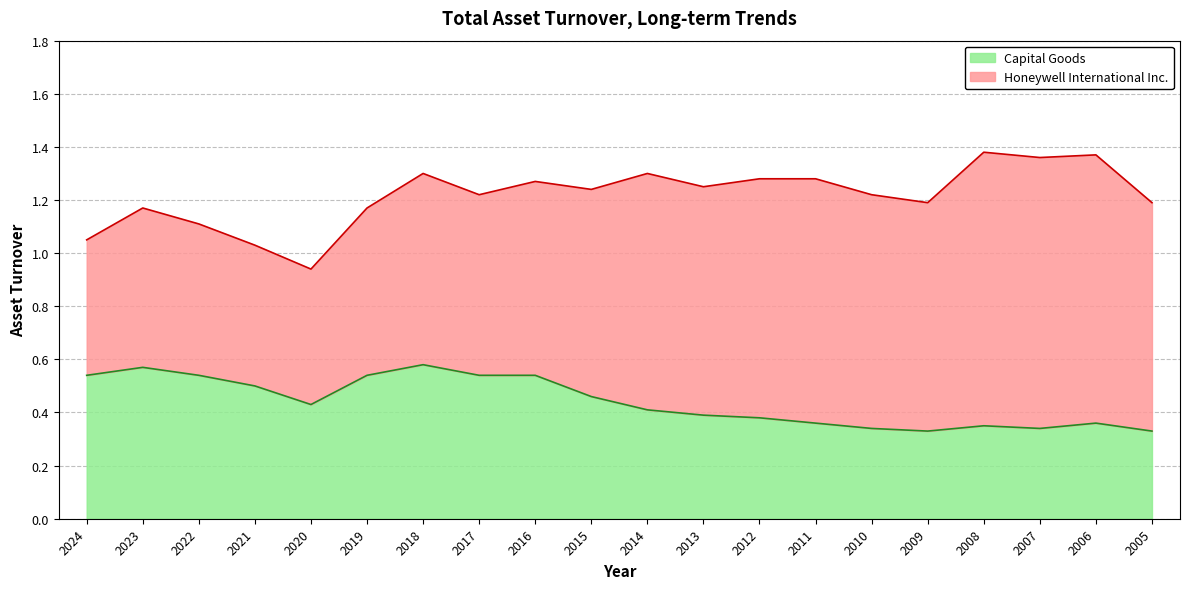

Is it true that the value at 2019 is 0.5?

True